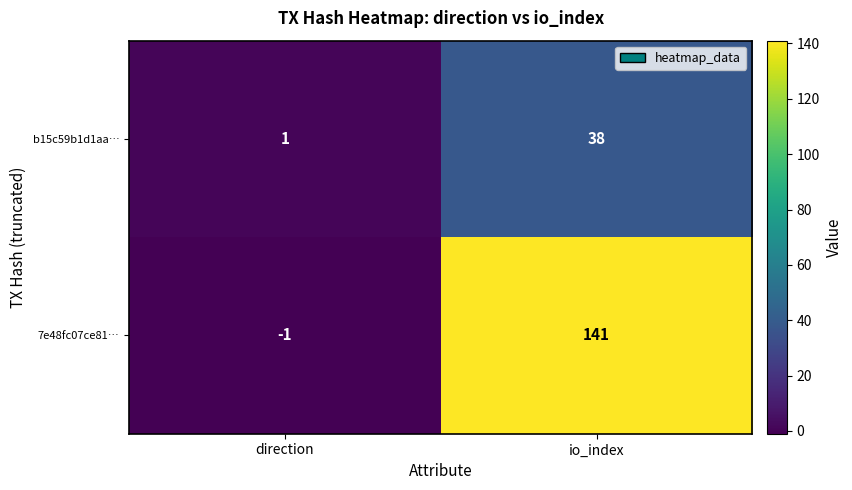

Where is b15c59b1d1aa… nearest to the value 19?

direction